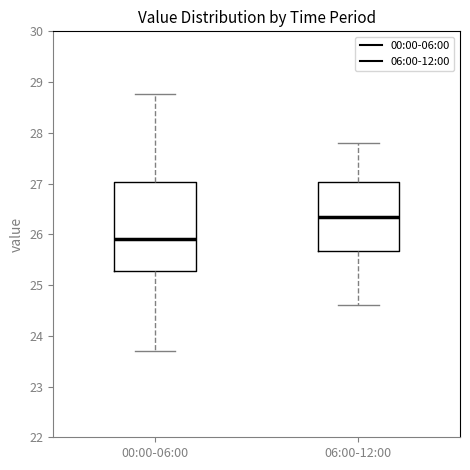

Reading left to right, transcribe this box plot: for each box, give where its median line is, the range the box spans, and where its two whiskers end, as read against the y-axis. The values are not printed on the chart, so give them approximately, as read against the axis.

00:00-06:00: median 25.9, box 25.3 to 27.0, whiskers 23.7 to 28.8
06:00-12:00: median 26.4, box 25.7 to 27.0, whiskers 24.6 to 27.8